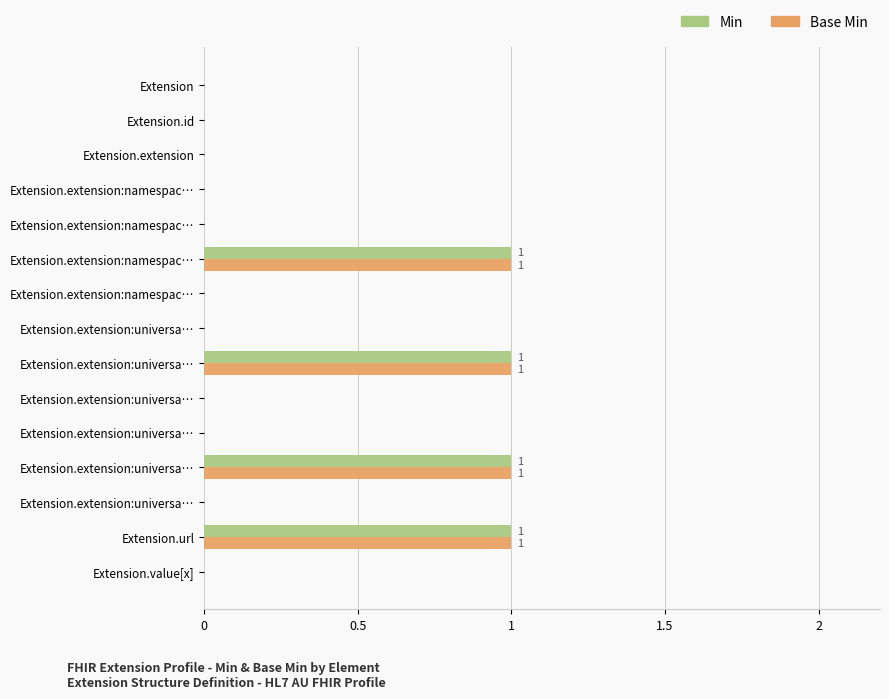

What position from the right is 8?

7